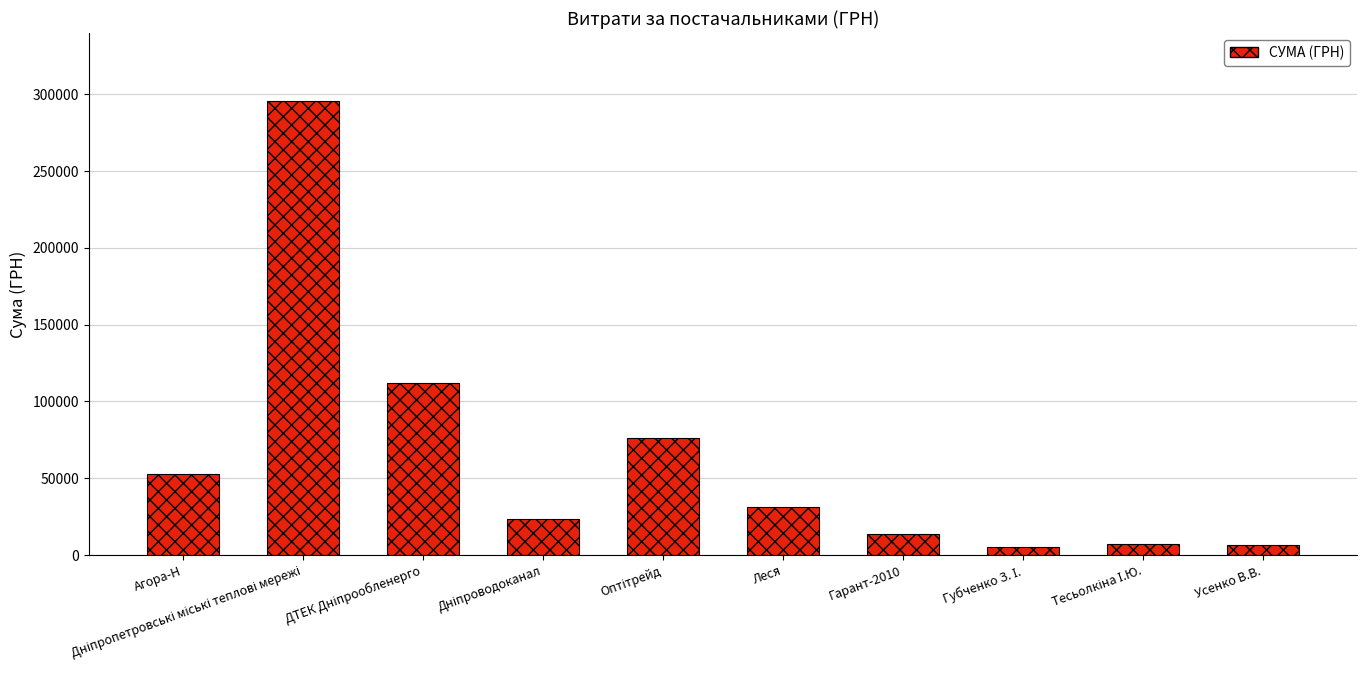

True or false: the data shows 31107.5 at Леся.

True